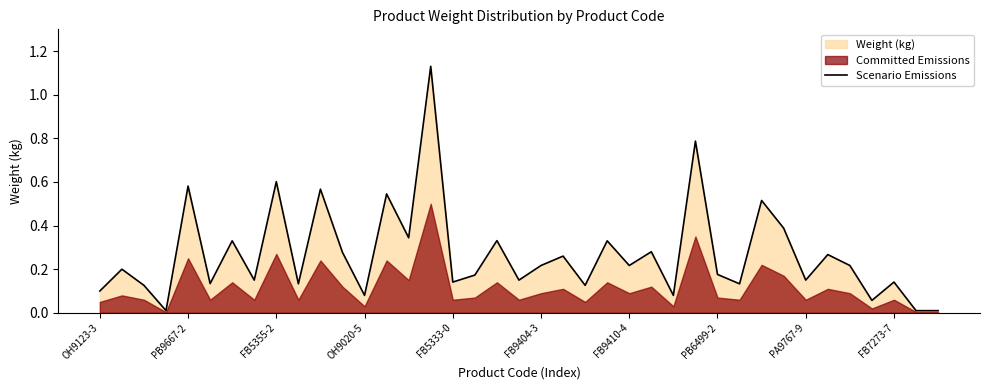

What is the sum of the values at 34 and OH9020-5?

0.2